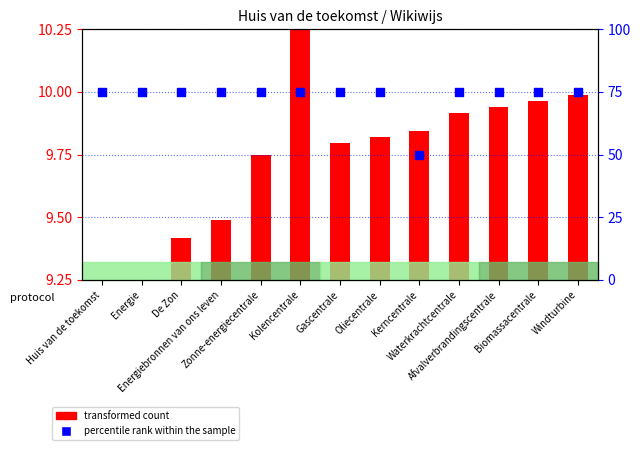

Which series has the largest Y range (max minus min)?

percentile rank within the sample